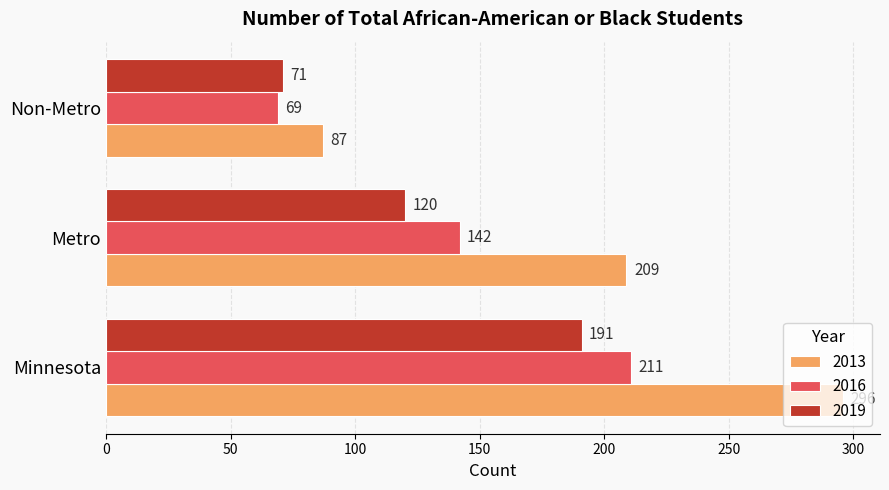

Is the value of 2019 at Minnesota greater than the value of 2016 at Non-Metro?

Yes